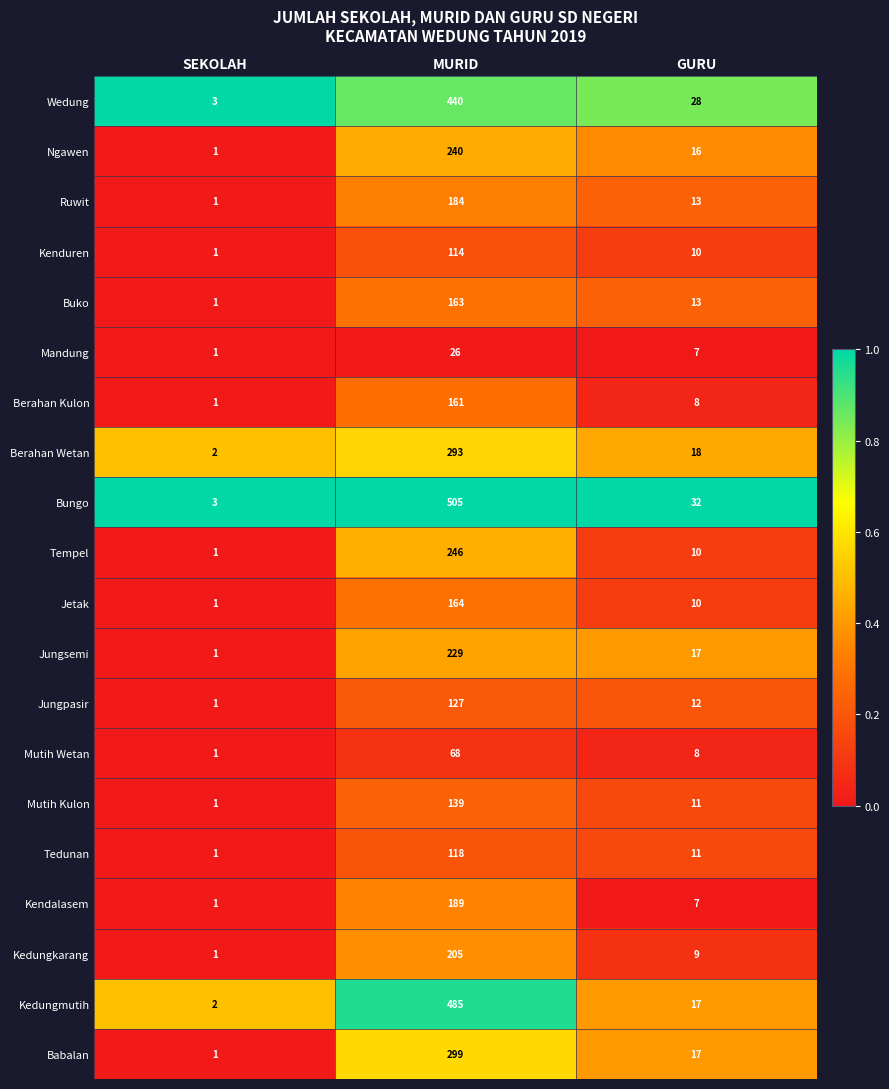

How many series are shown in this chart?

20